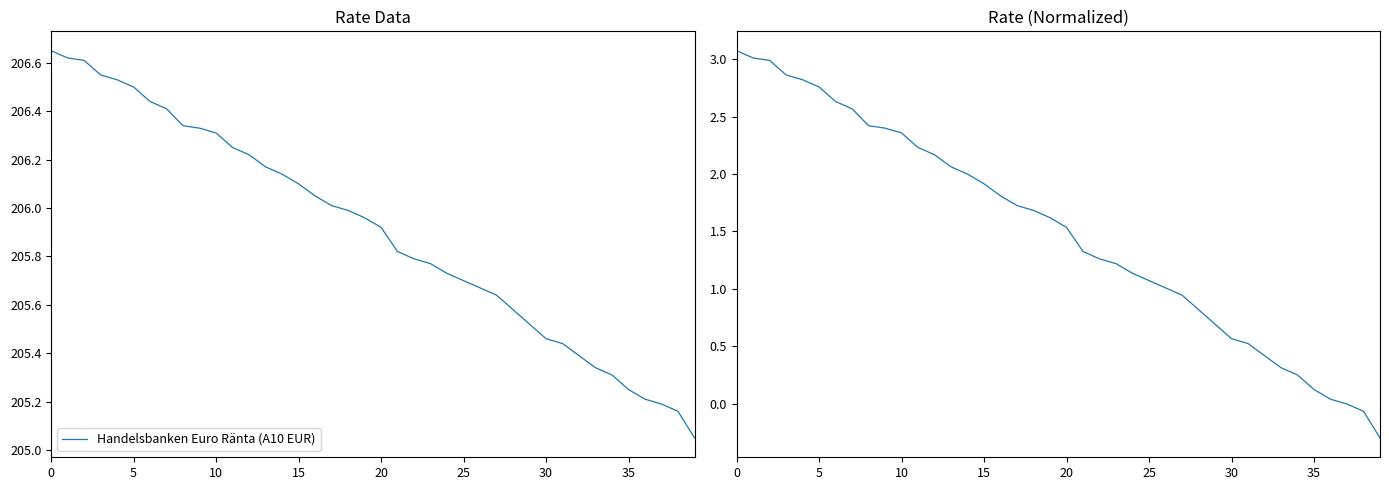

The Handelsbanken Euro Ränta (A10 EUR) series shows 205.8 at 23. True or false?

True